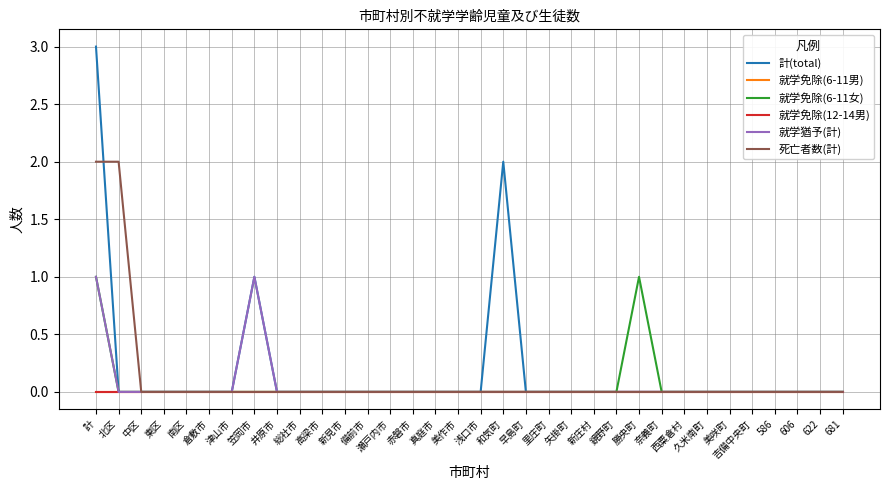

Does the chart have visible grid lines?

Yes